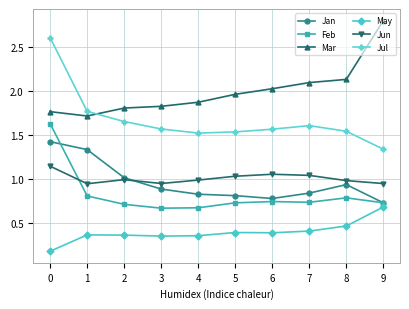

Where do Feb and Jun first cross each other?

0 and 1